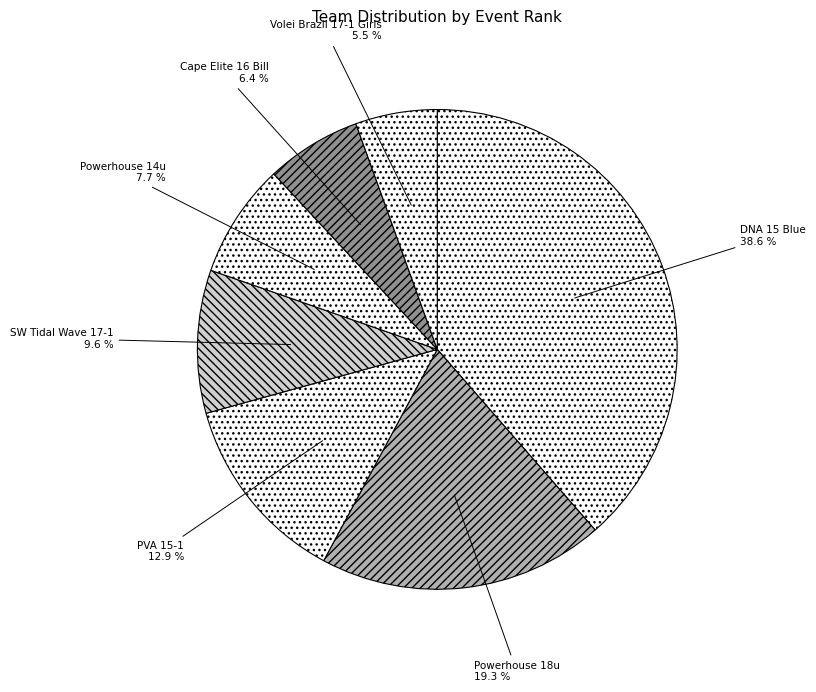

What percentage is the Cape Elite 16 Bill slice, to the nearest percent?

6%